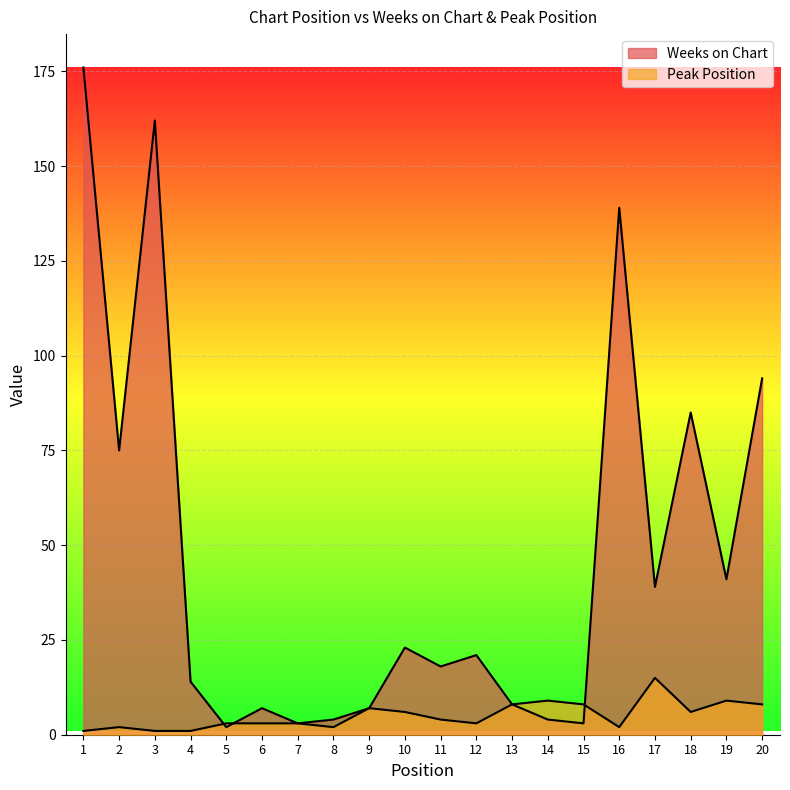

True or false: Peak Position and Weeks on Chart intersect in this chart.

True